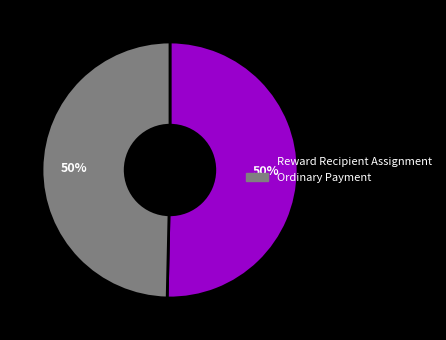

To the nearest percent, what portion does Ordinary Payment represent?

50%